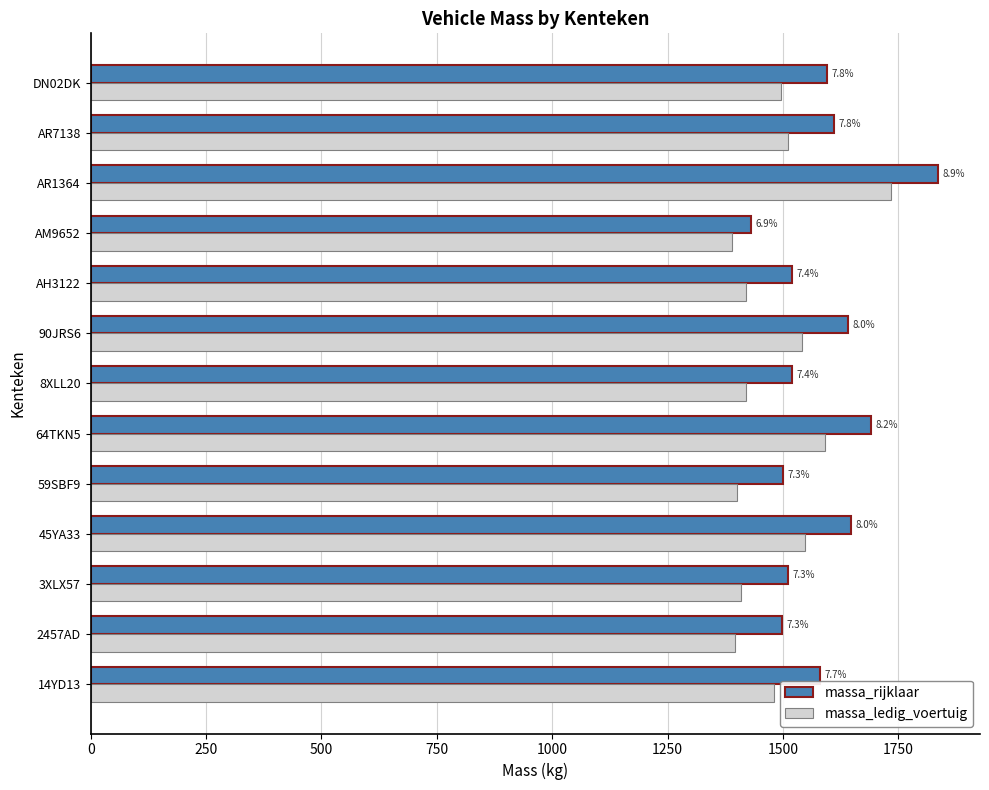

What are all the series names shown in the legend?

massa_rijklaar, massa_ledig_voertuig